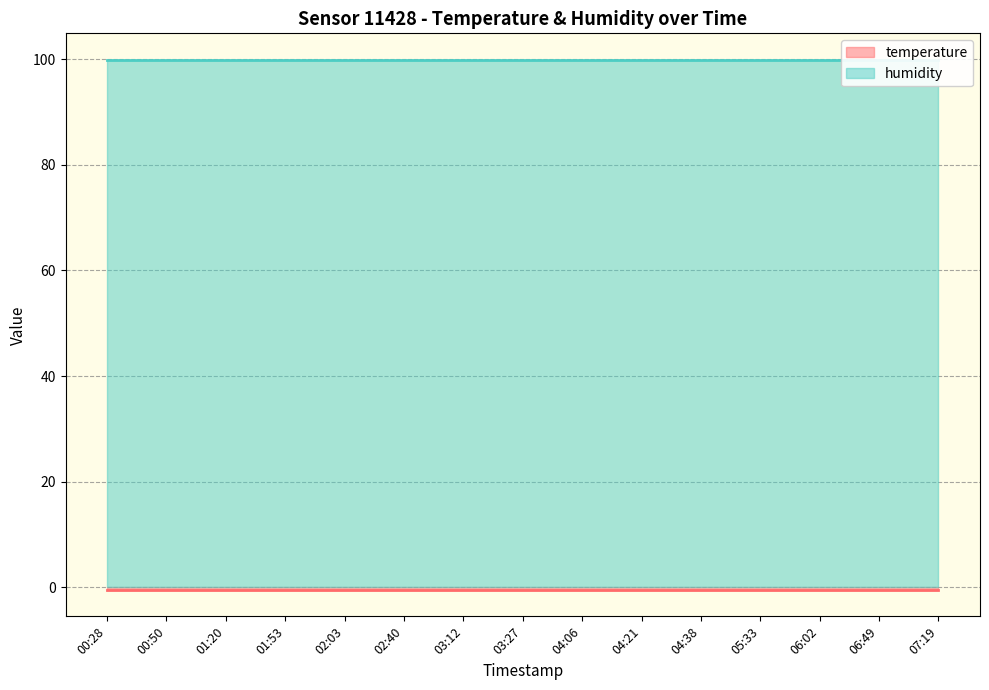

What is the total value across all series at 07:19?

99.4